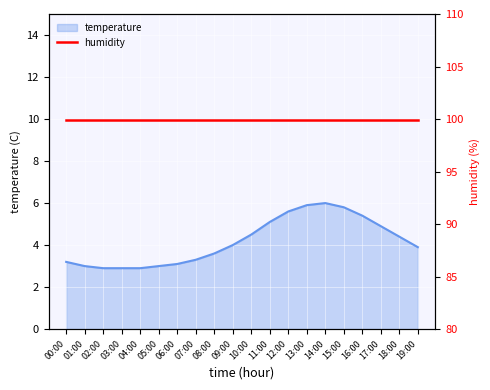

What is the label of the 9th point from the left?

08:00